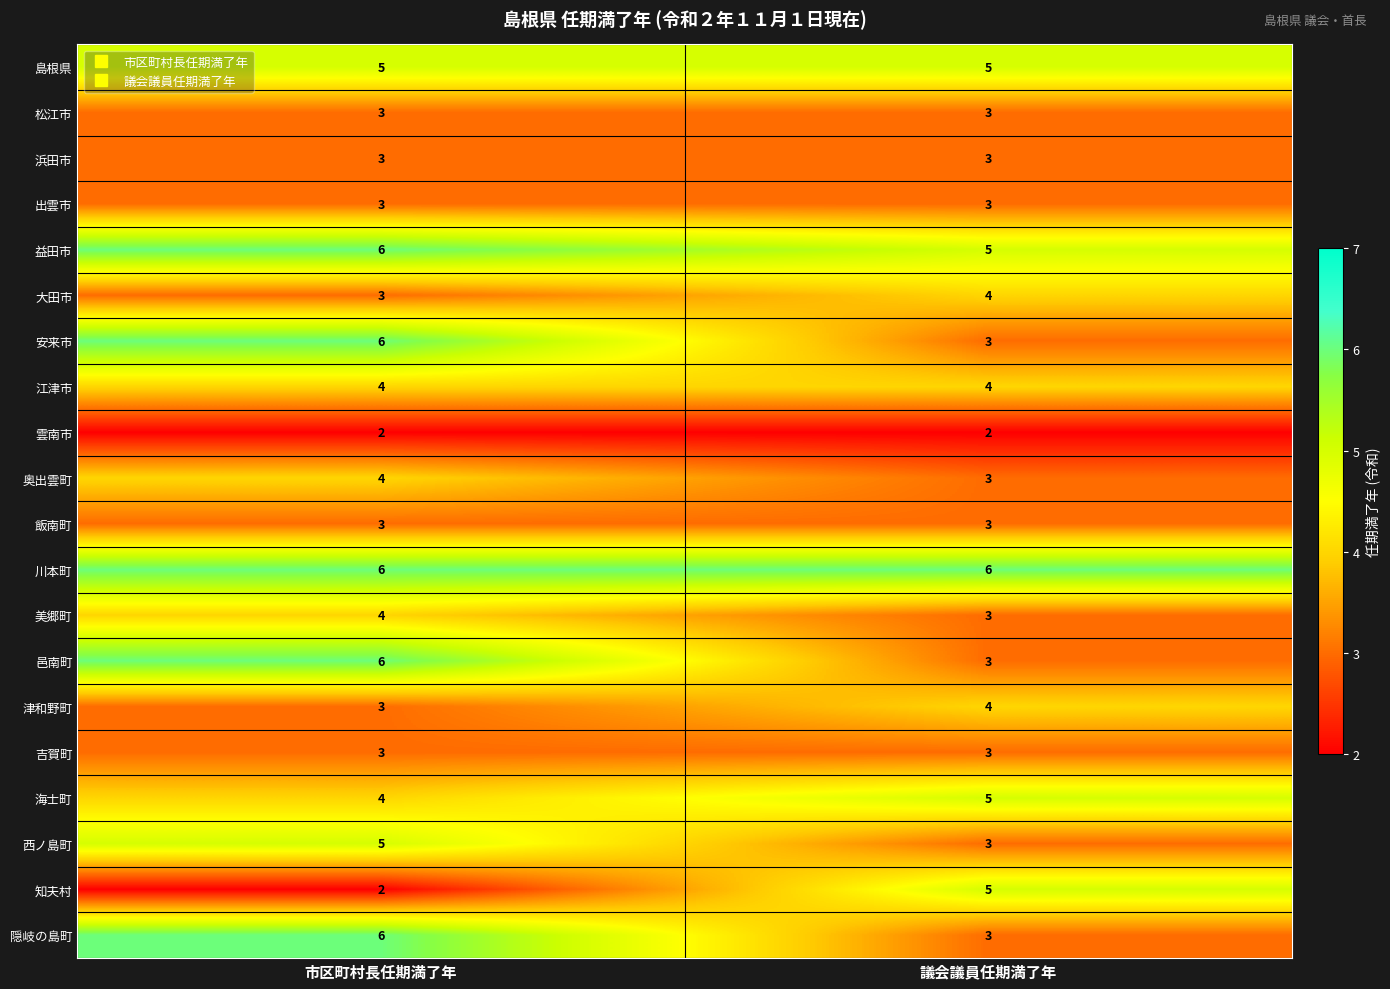

Where is 邑南町 nearest to the value 4?

議会議員任期満了年